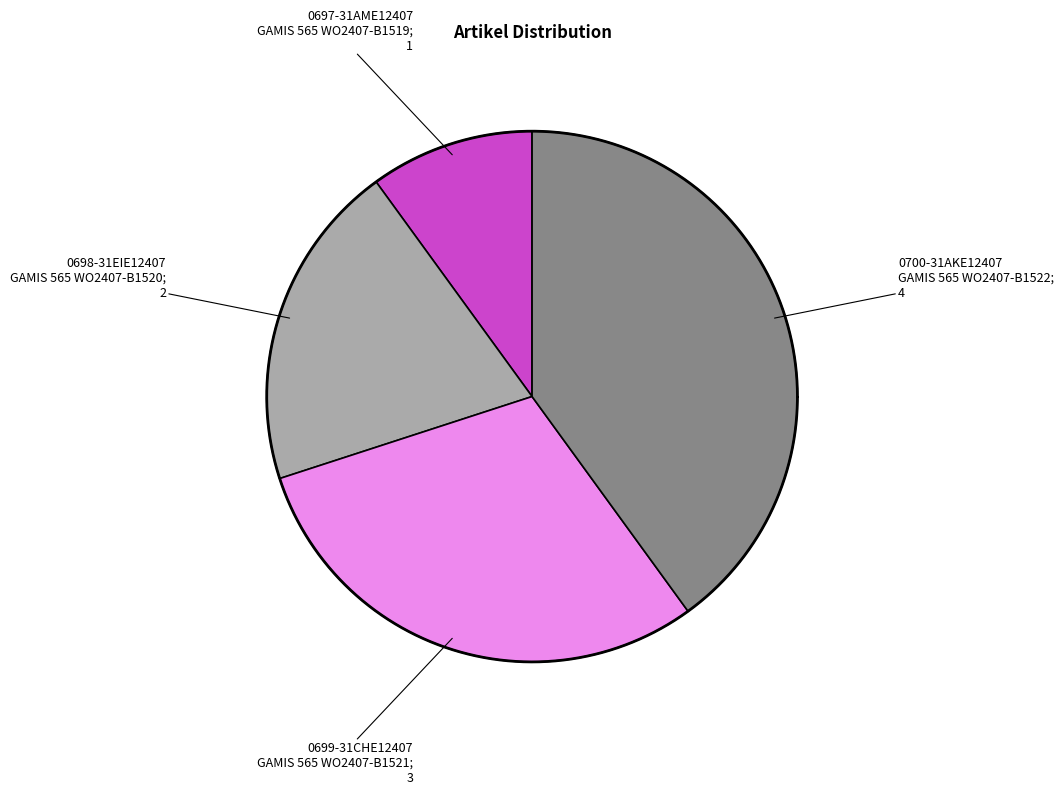

How many slices are in this pie chart?

4